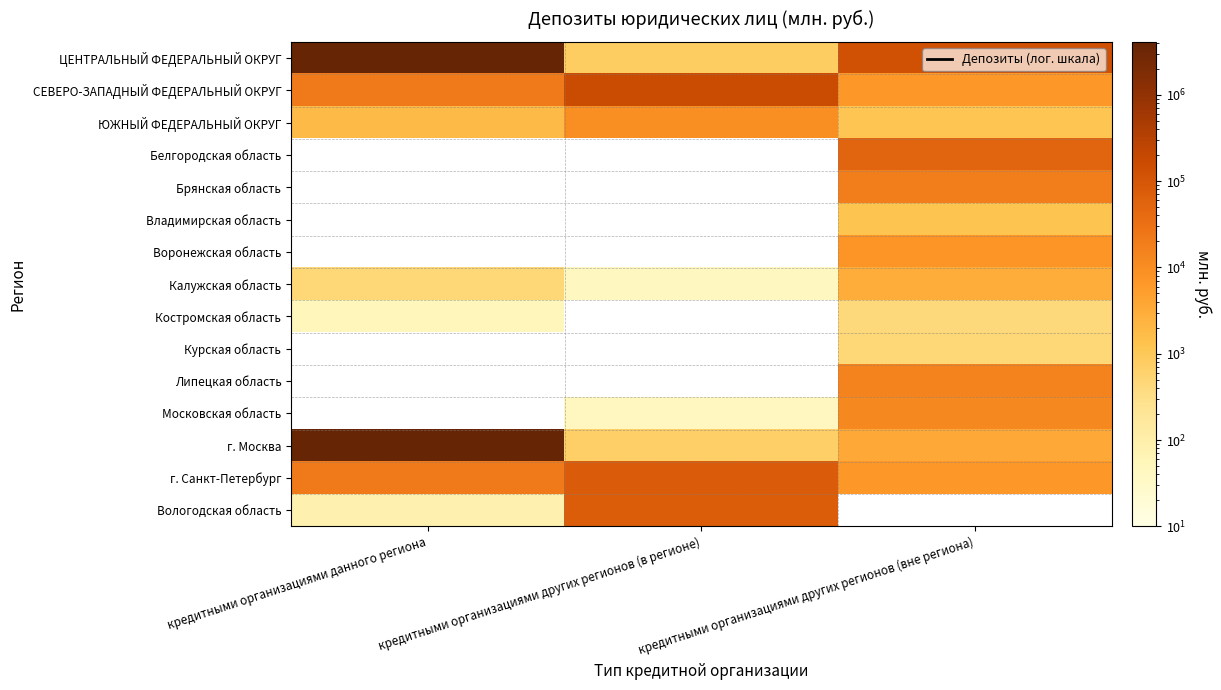

What is the approximate value of ЦЕНТРАЛЬНЫЙ ФЕДЕРАЛЬНЫЙ ОКРУГ at кредитными организациями других регионов (вне региона)?

129484.0